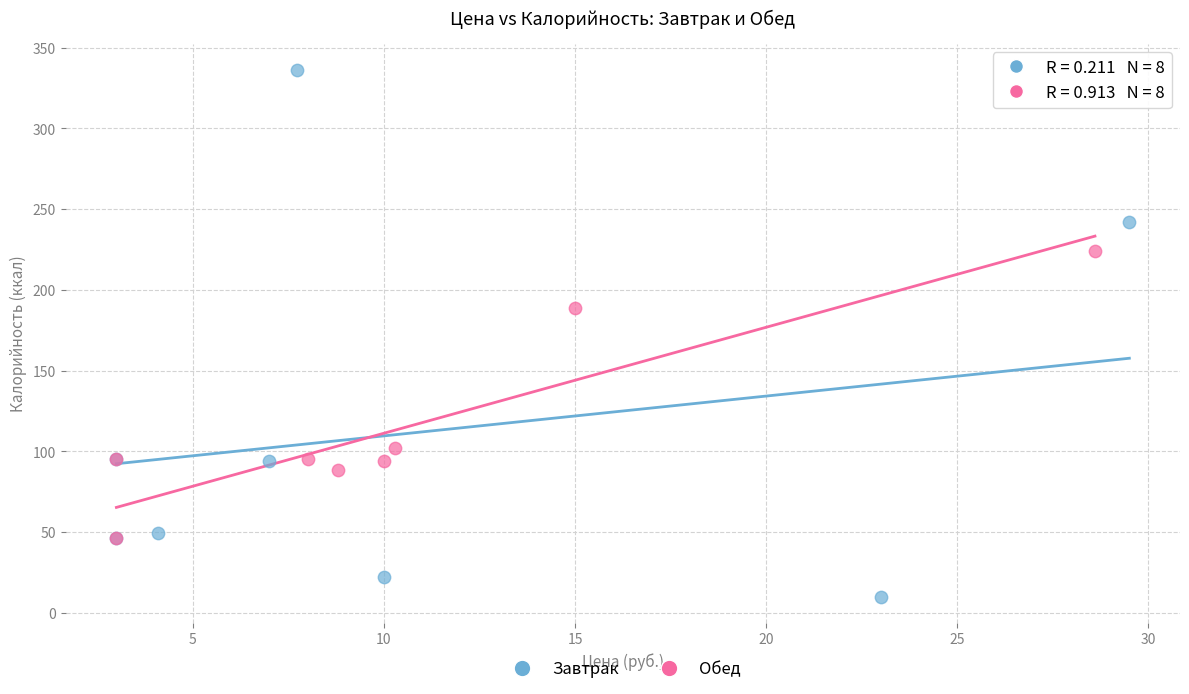

Which series reaches the maximum Y coordinate?

Завтрак